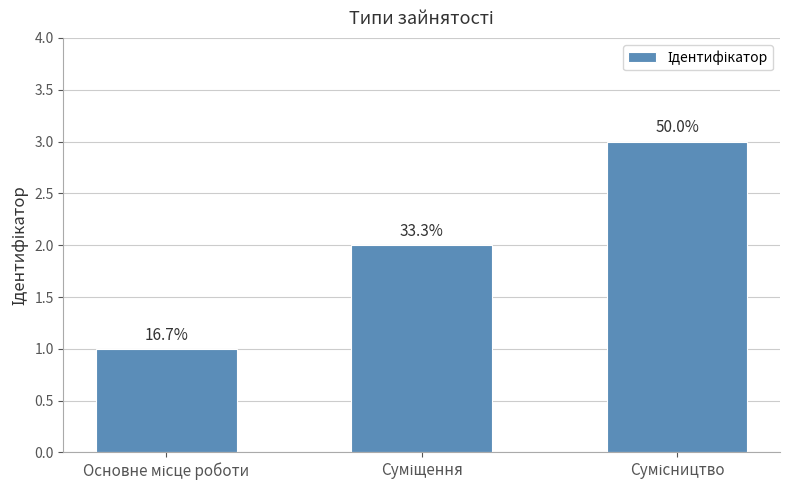

What is the label of the 2nd bar from the right?

Суміщення